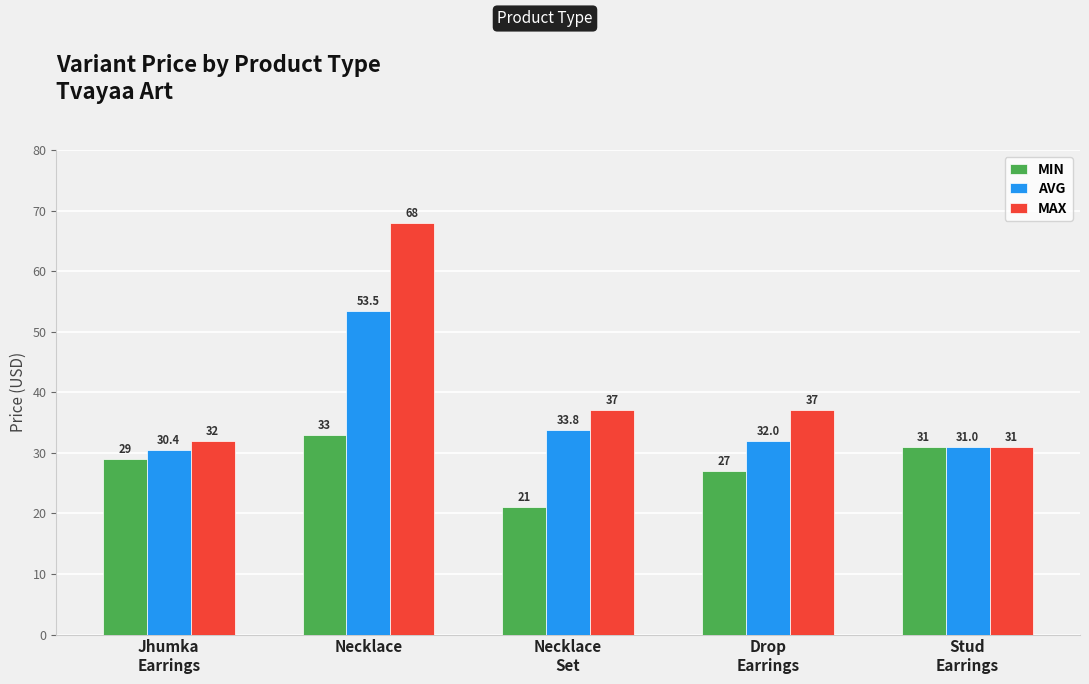

What is the total value across all series at Necklace?

154.5